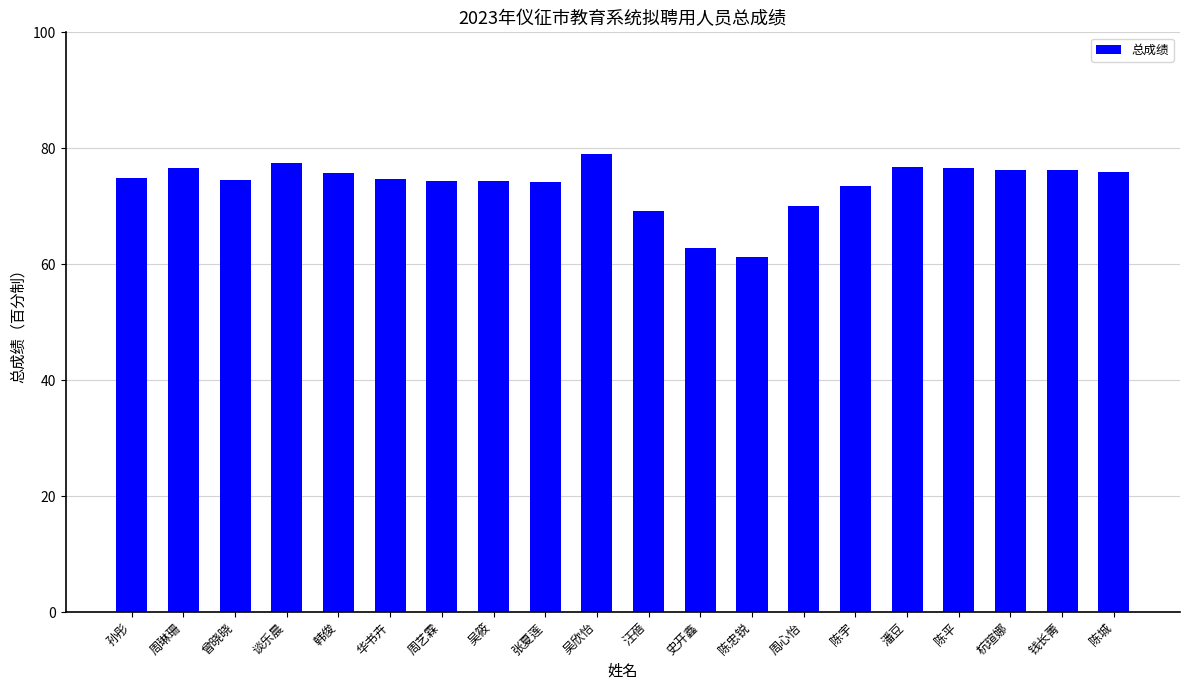

Which label corresponds to the largest value in the chart?

吴欣怡